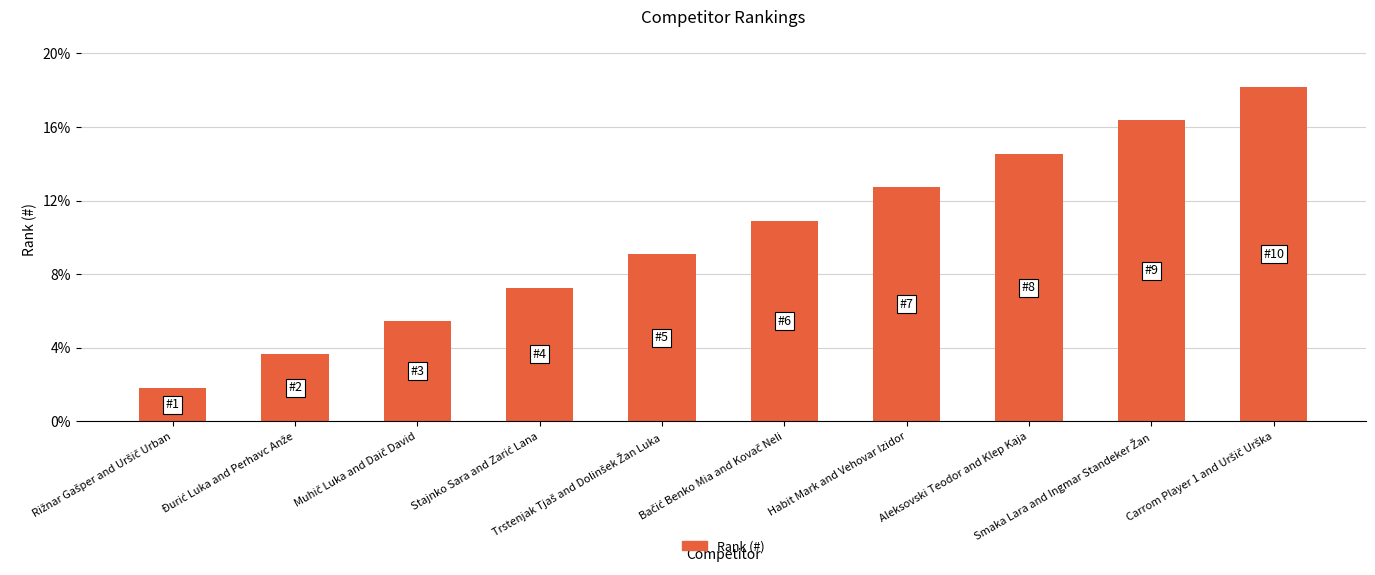

What is the value of the 3rd bar from the left?

5.5